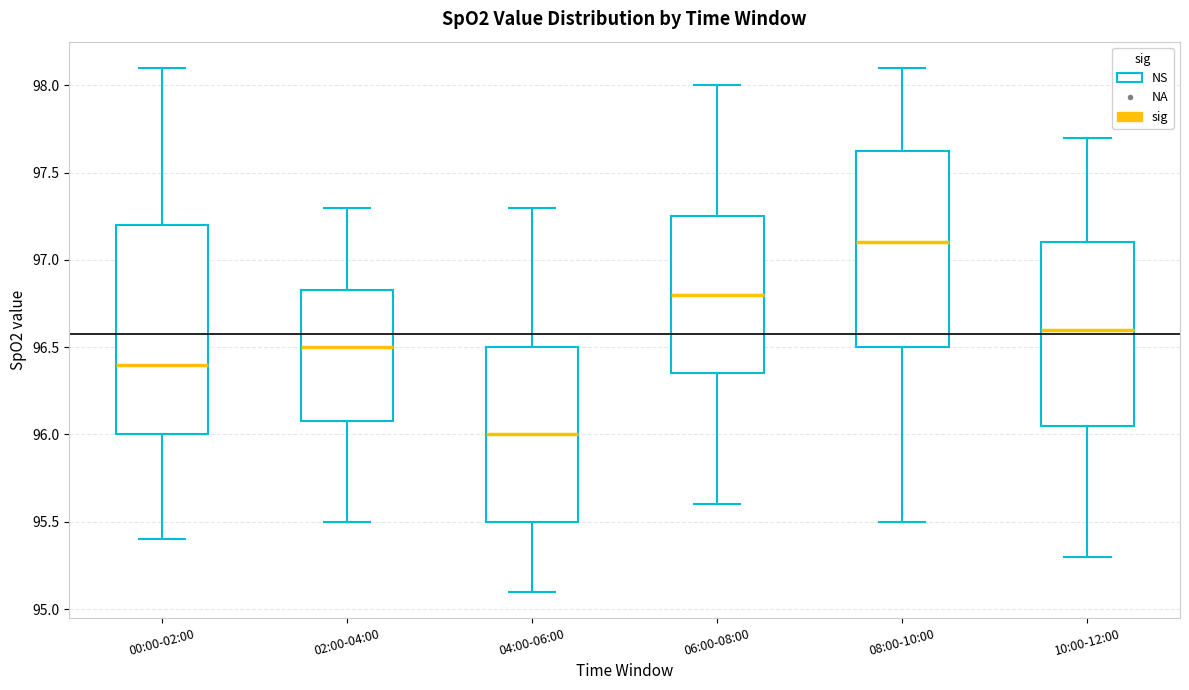

Where does the lower whisker of the box for 00:00-02:00 end on the y-axis? The values are not printed on the chart, so give them approximately, as read against the axis.

95.40